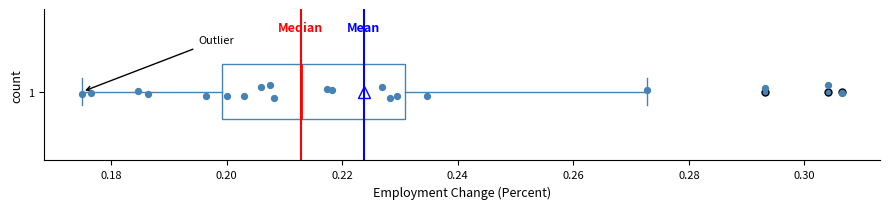

Read this box plot against the x-axis: the position of the median line, the range covered by the box, and the ends of both whiskers. The values are not printed on the chart, so give them approximately, as read against the axis.

median 0.212, box 0.200 to 0.230, whiskers 0.176 to 0.272